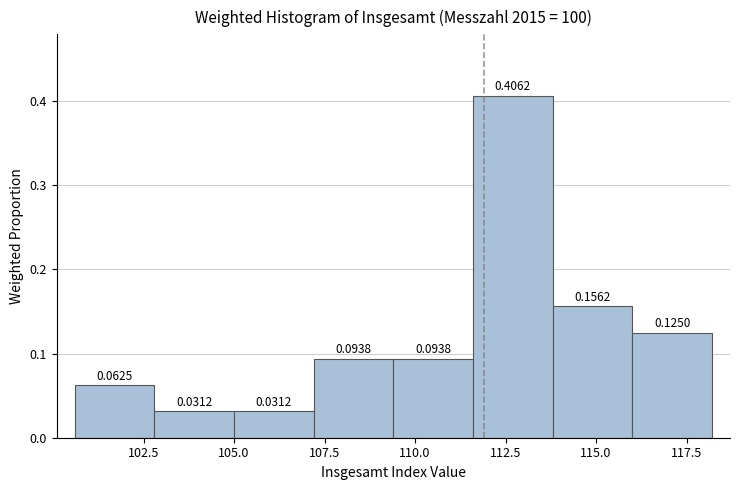

Reading left to right, transcribe this chart: for each bar, give the range it covers on the x-axis and its height. The bar edges are not printed on the chart, so give them approximately, as read against the axis.

100.6 to 102.8: 0.0625
102.8 to 105.0: 0.0312
105.0 to 107.2: 0.0312
107.2 to 109.4: 0.0938
109.4 to 111.6: 0.0938
111.6 to 113.8: 0.4062
113.8 to 116.0: 0.1562
116.0 to 118.2: 0.1250